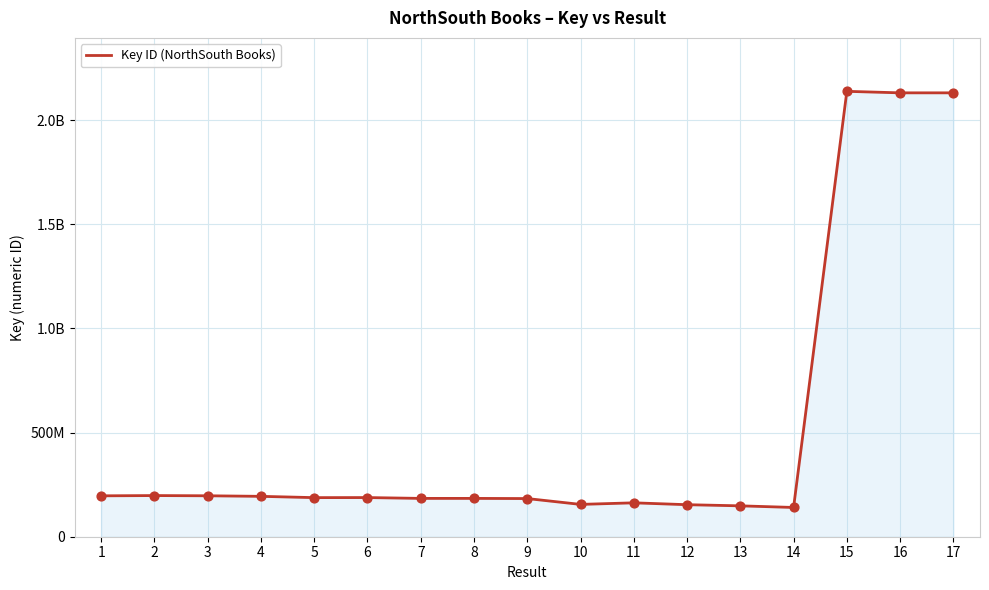

What is the ratio of the value at 4 to the value at 12?

1.3